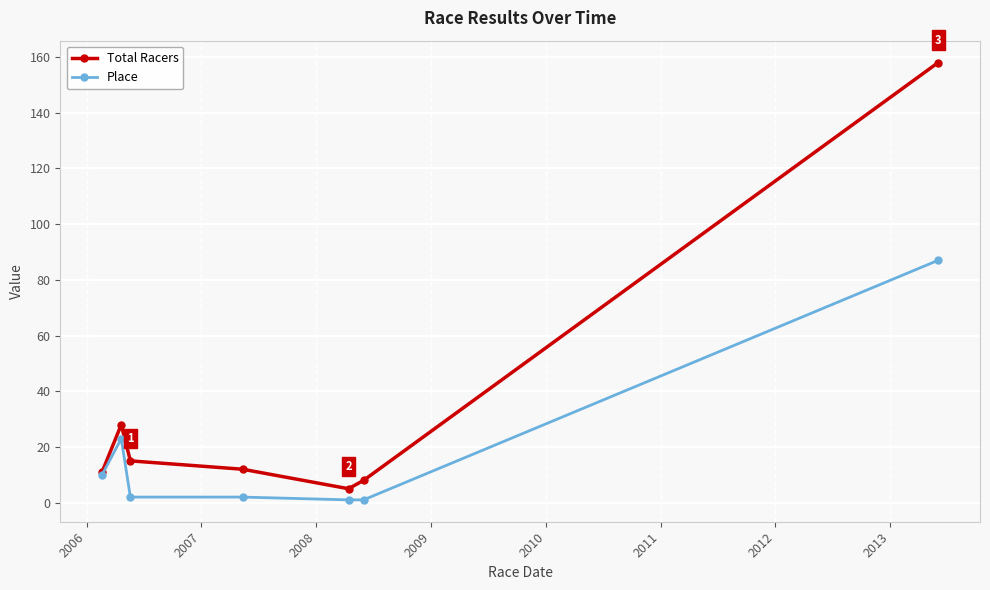

Which series has the largest total across all categories?

Total Racers